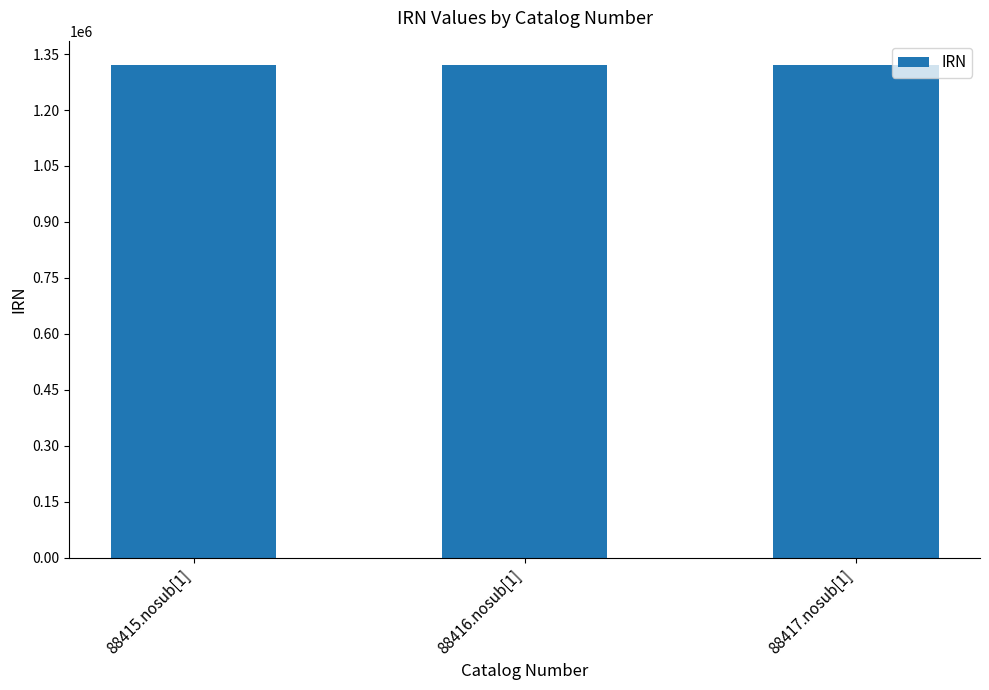

What is the sum of all values?

3959574